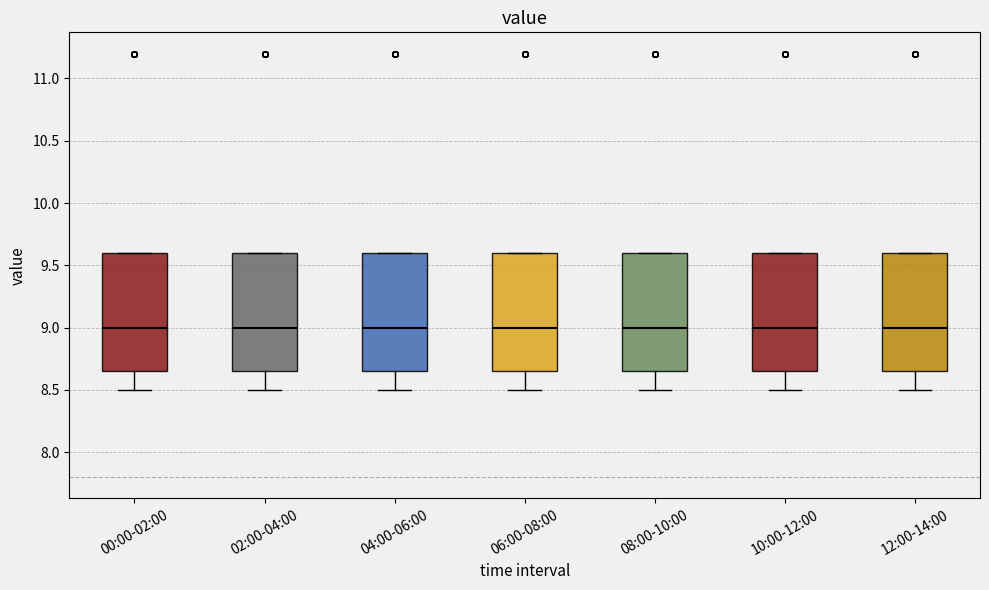

Where does the median line of the box for 00:00-02:00 sit on the y-axis? The values are not printed on the chart, so give them approximately, as read against the axis.

9.00